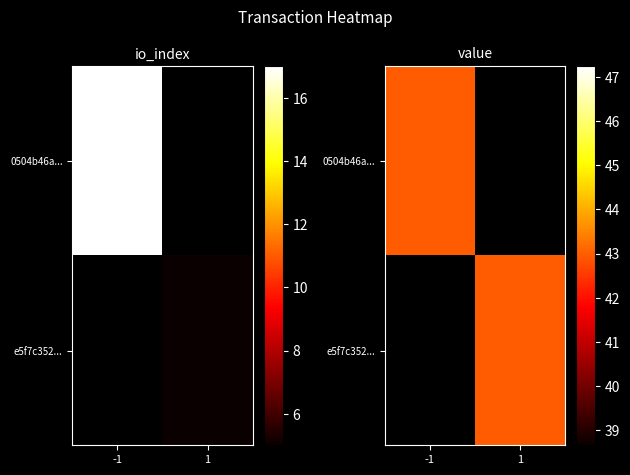

At which label is 0504b46a58f11fb75ffb412b80e1f2fe43fe3f9 closest to 20?

io_index